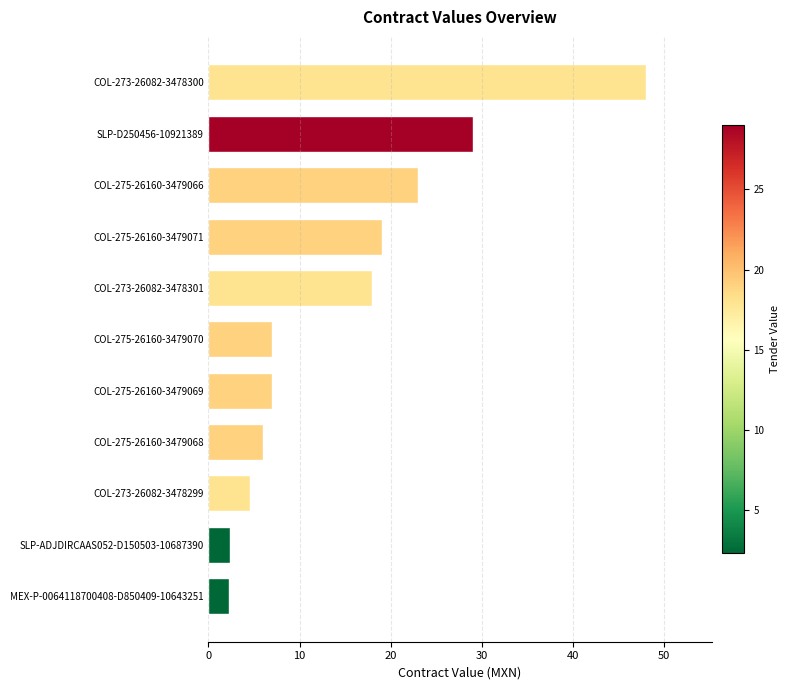

Does the chart contain stacked bars?

No